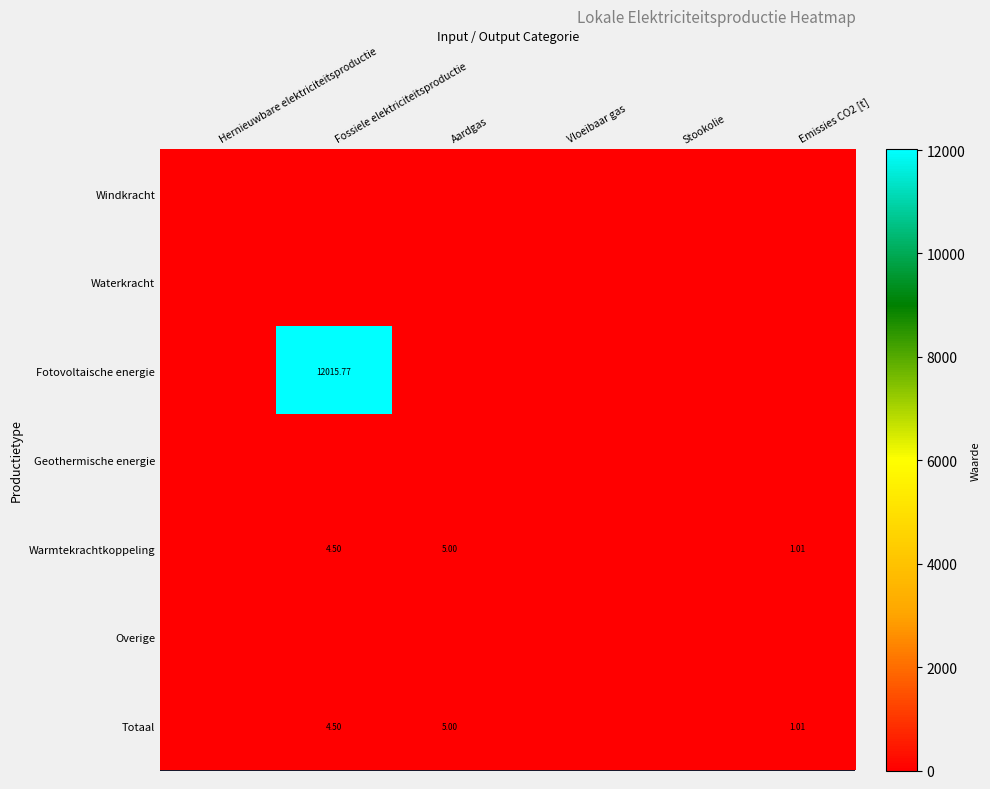

Which series has the largest total across all categories?

Fotovoltaische energie